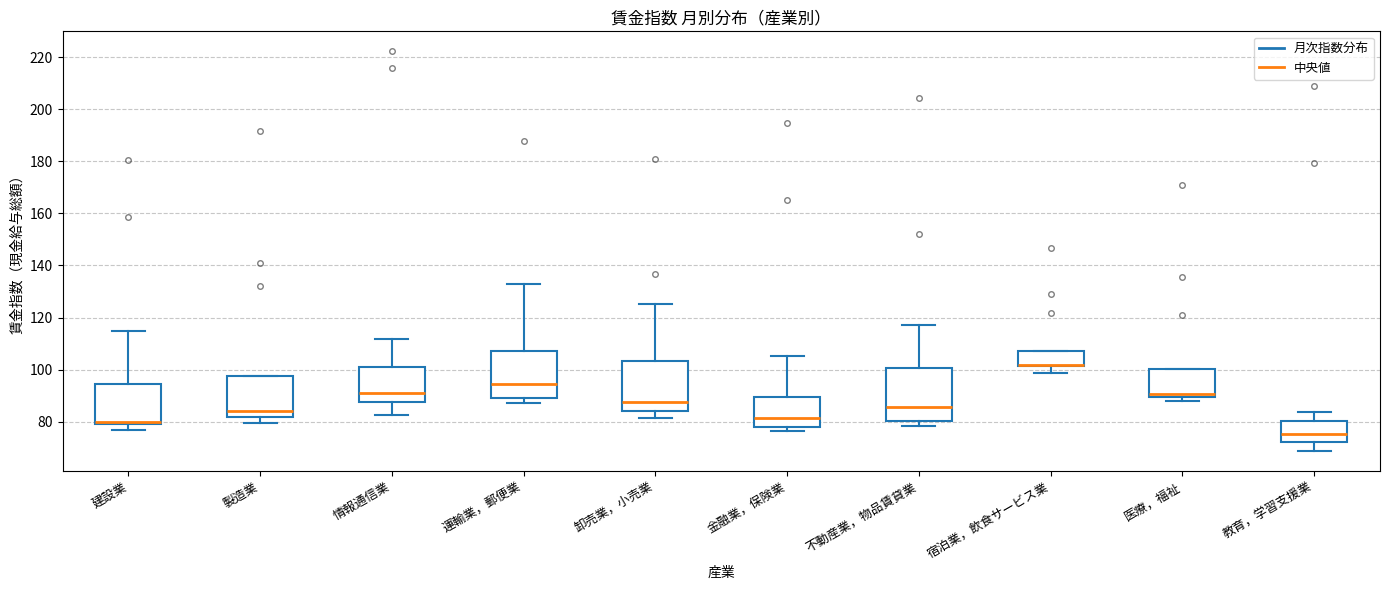

Where does the upper whisker of the box for 運輸業，郵便業 end on the y-axis? The values are not printed on the chart, so give them approximately, as read against the axis.

134